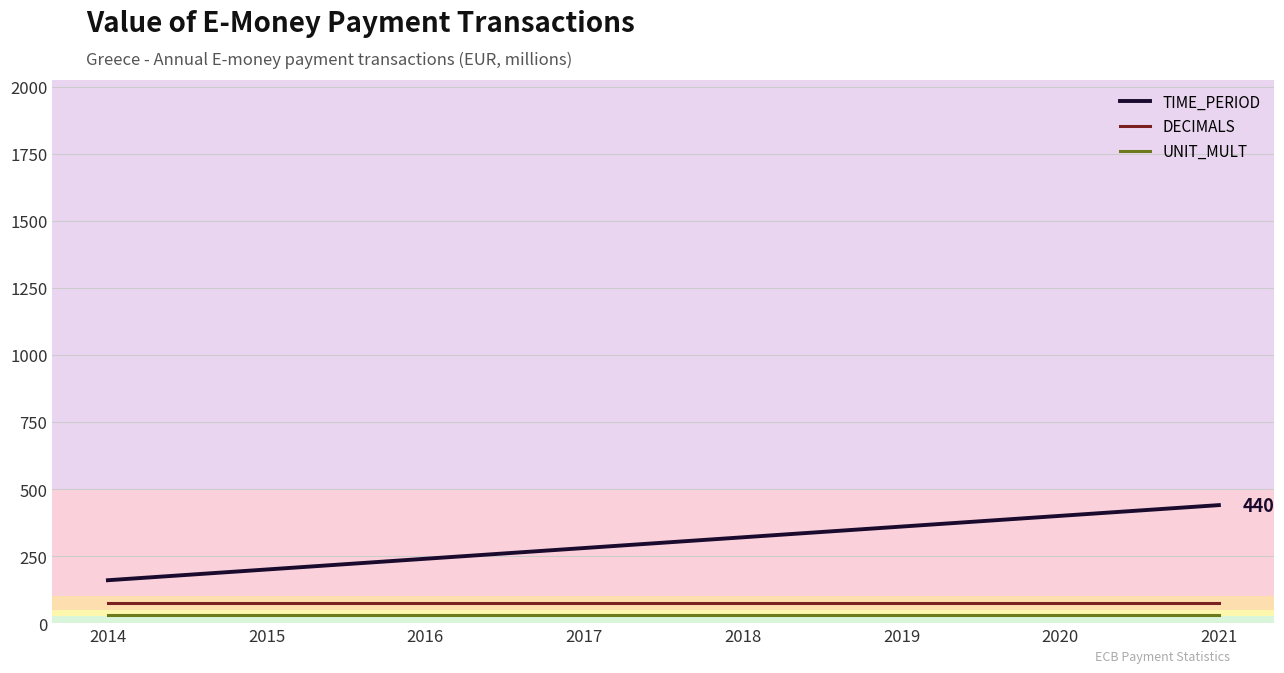

Is it true that TIME_PERIOD equals 360 at 2019?

True